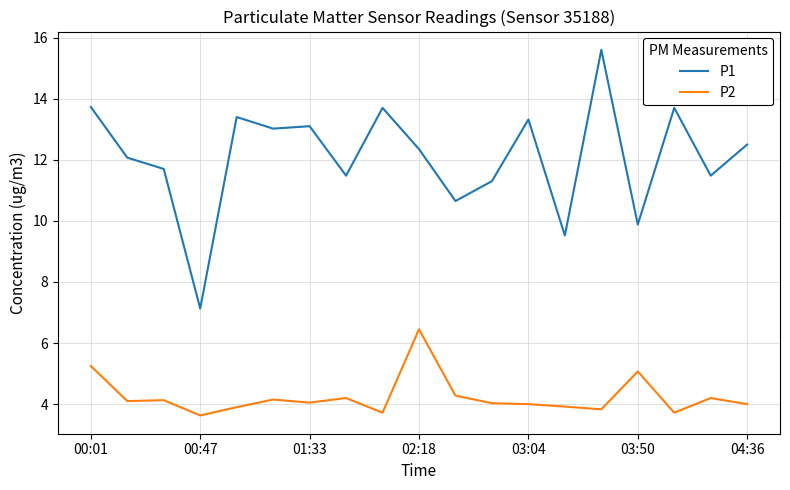

True or false: P1 and P2 intersect in this chart.

False